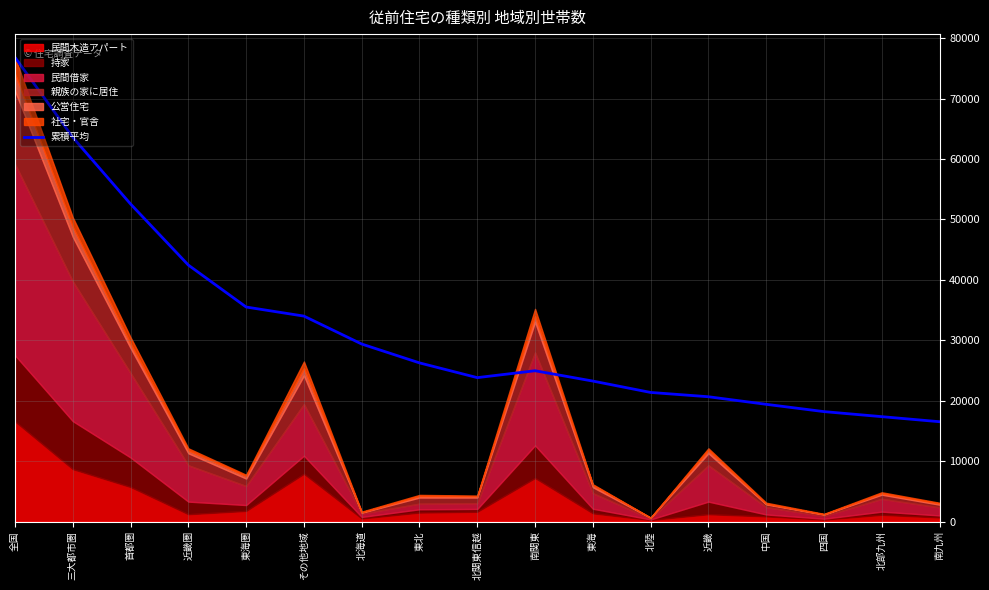

What is the label of the 15th point from the left?

四国